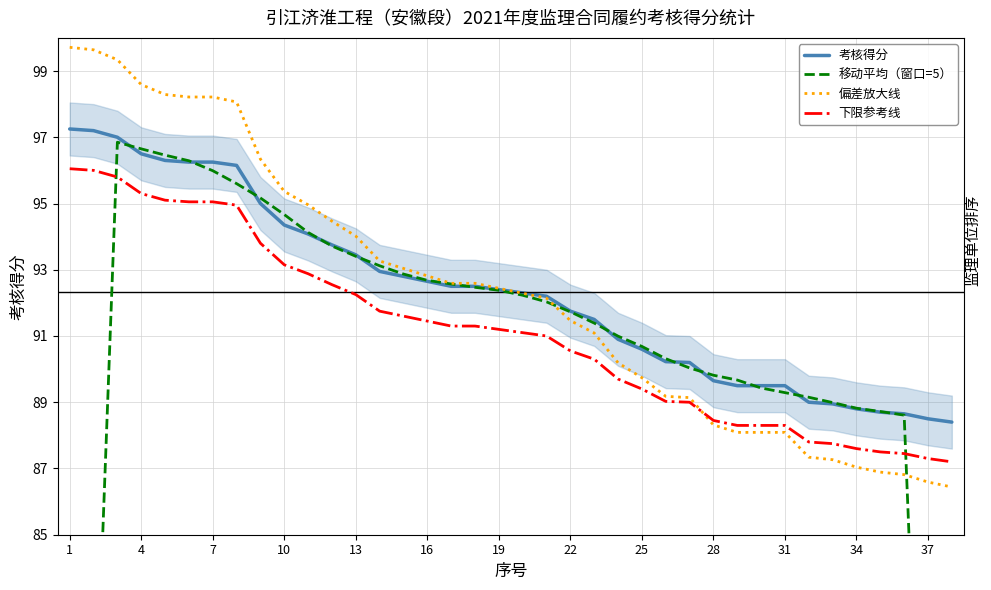

True or false: 考核得分 has a value of 17.8 at 37.

False